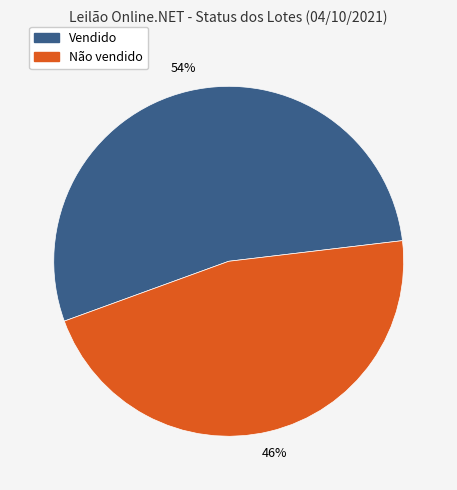

Count the number of slices in the pie.

2